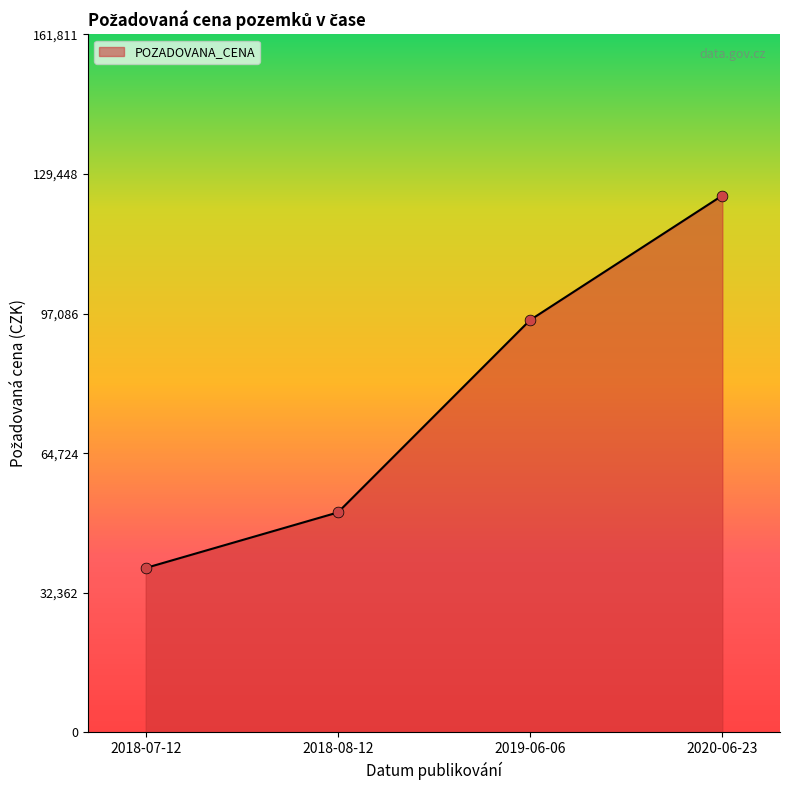

What is the change in value from 2018-07-12 to 2020-06-23?

+86350